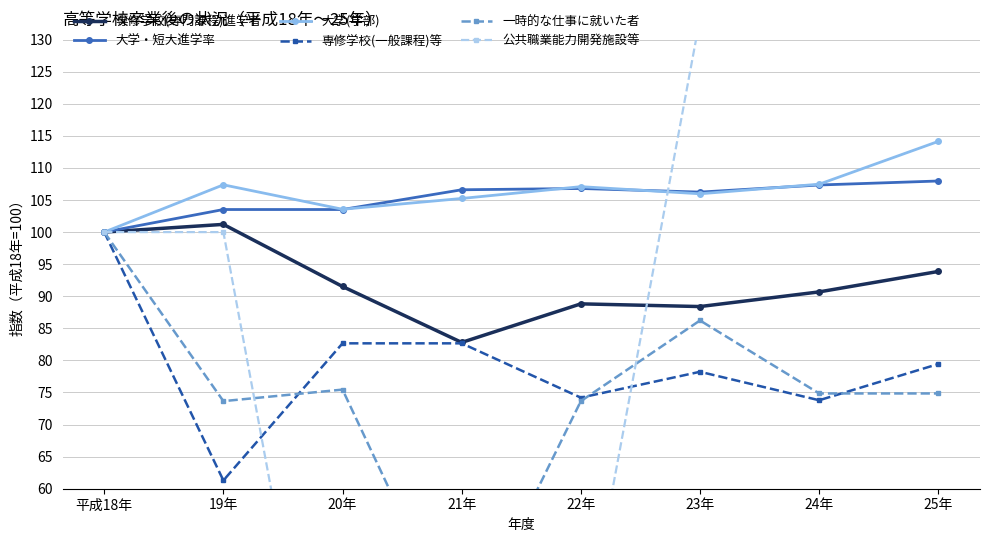

Rank the series at 25年 from lowest to highest value.

一時的な仕事に就いた者, 専修学校(一般課程)等, 専修学校(専門課程)進学者, 大学・短大進学率, 大学(学部), 公共職業能力開発施設等